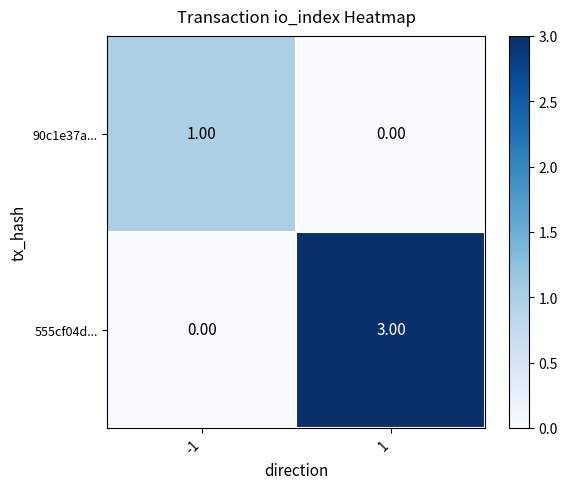

At 1, list the series in order from smallest to largest.

90c1e37a..., 555cf04d...